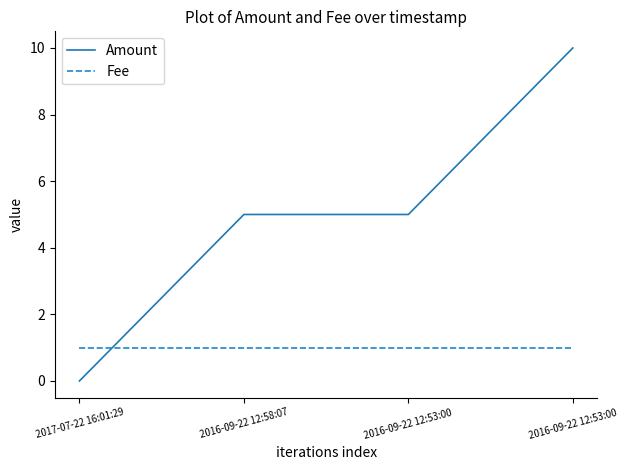

What is the approximate value of Fee at 2016-09-22 12:53:00?

1